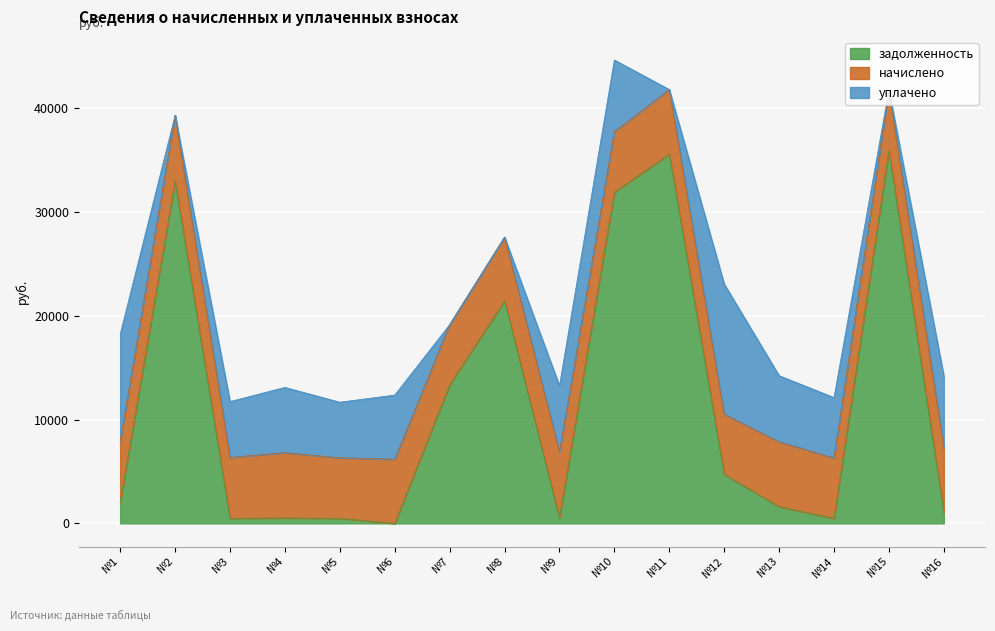

What is the value of the начислено point at the 10th from the left?

5844.8